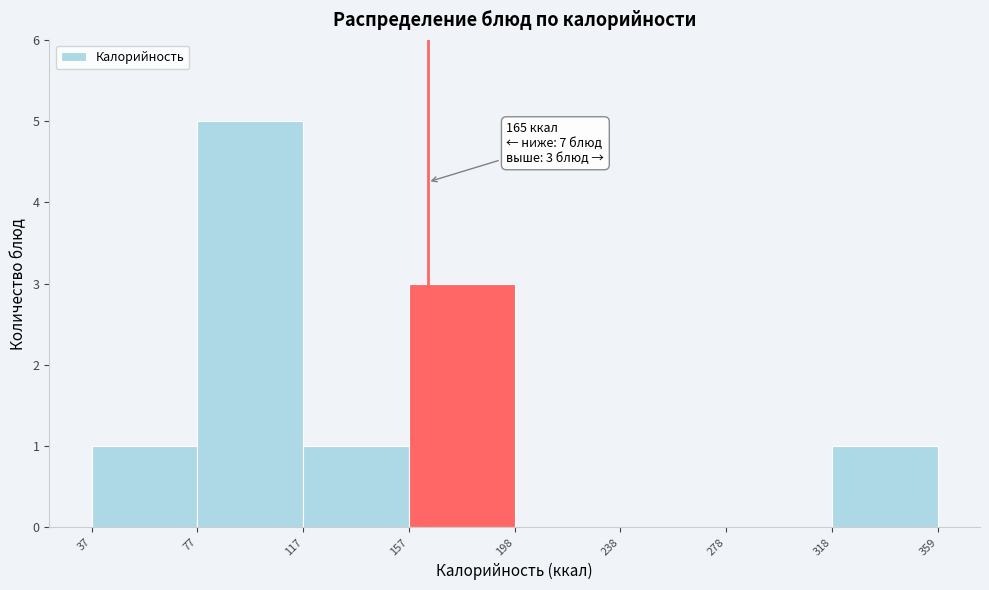

Over which range of the x-axis is the bar tallest?

77 to 117